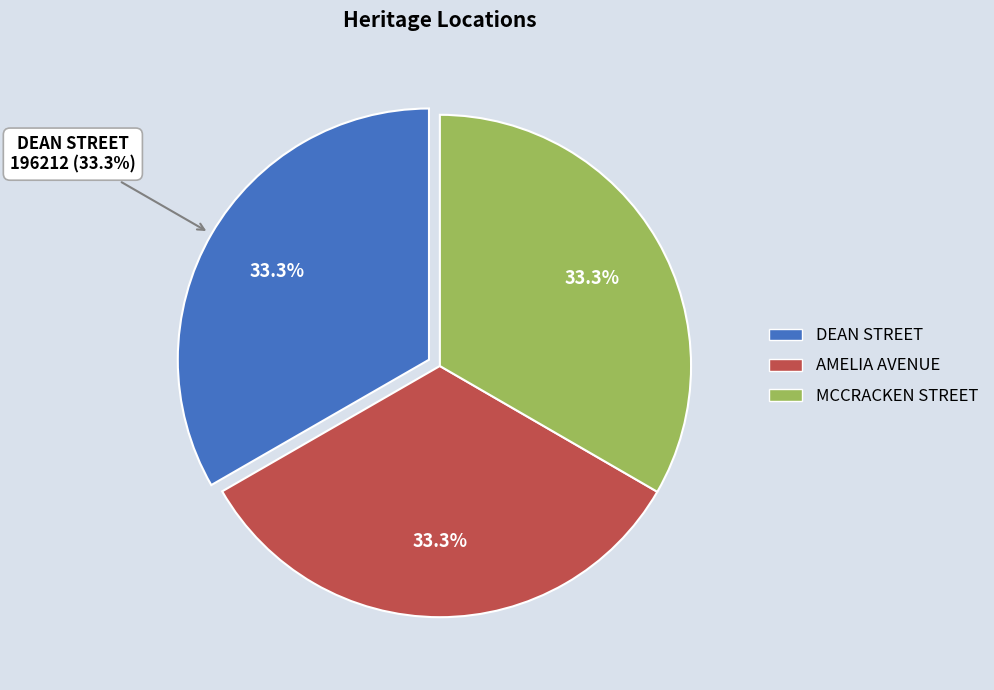

What percentage is the MCCRACKEN STREET slice, to the nearest percent?

33%